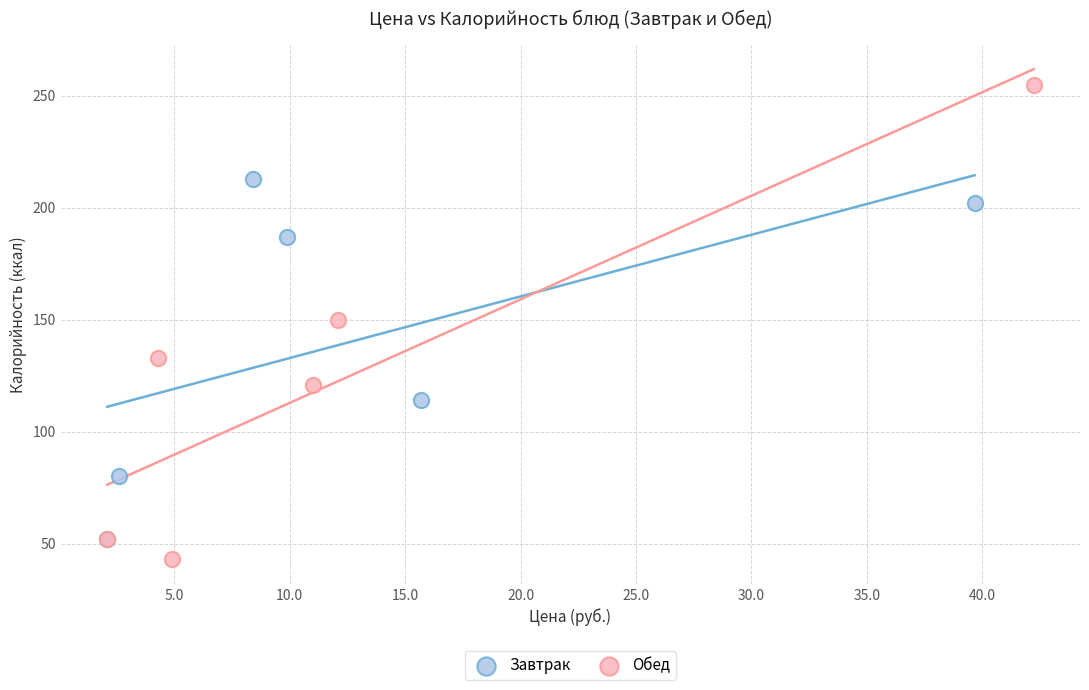

Which series has the widest spread of Y values?

Обед